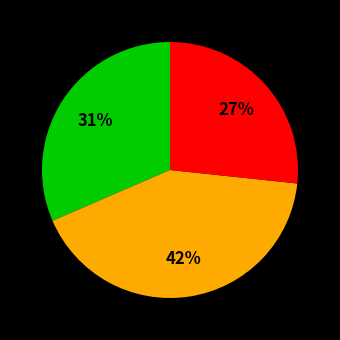

How many segments does this pie chart have?

3